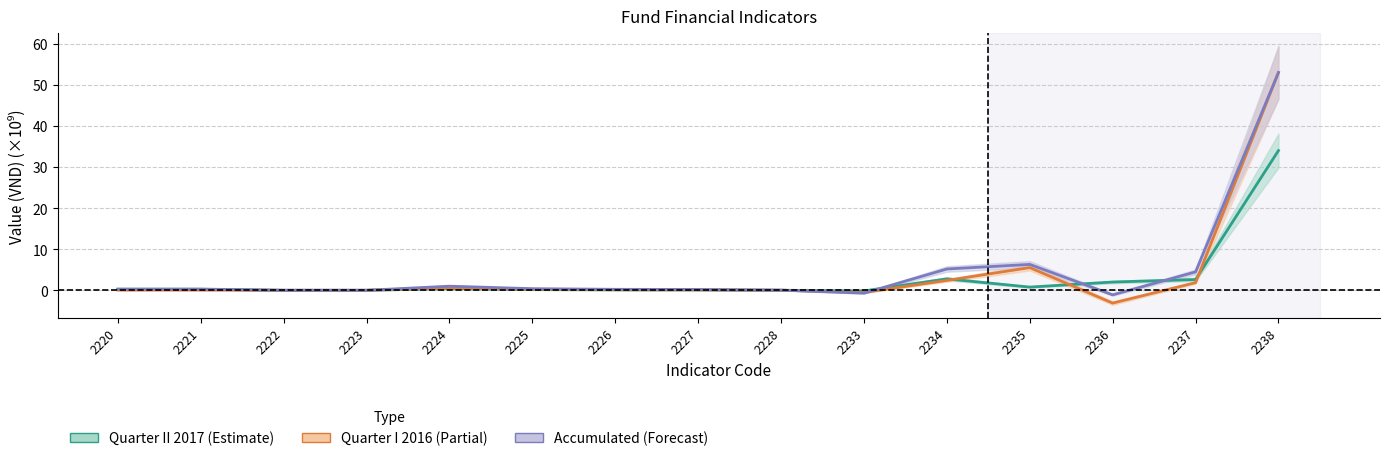

Which category has the highest value in the Quarter I 2016 series?

2238